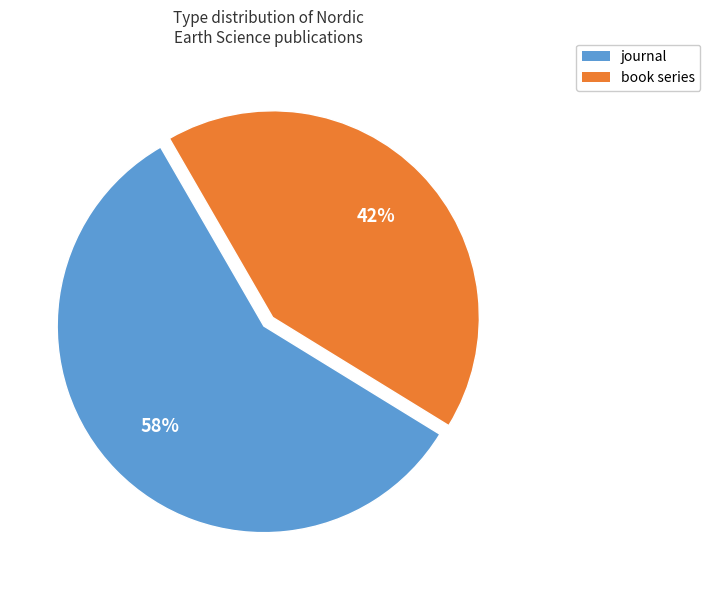

To the nearest percent, what is the average slice percentage?

50%